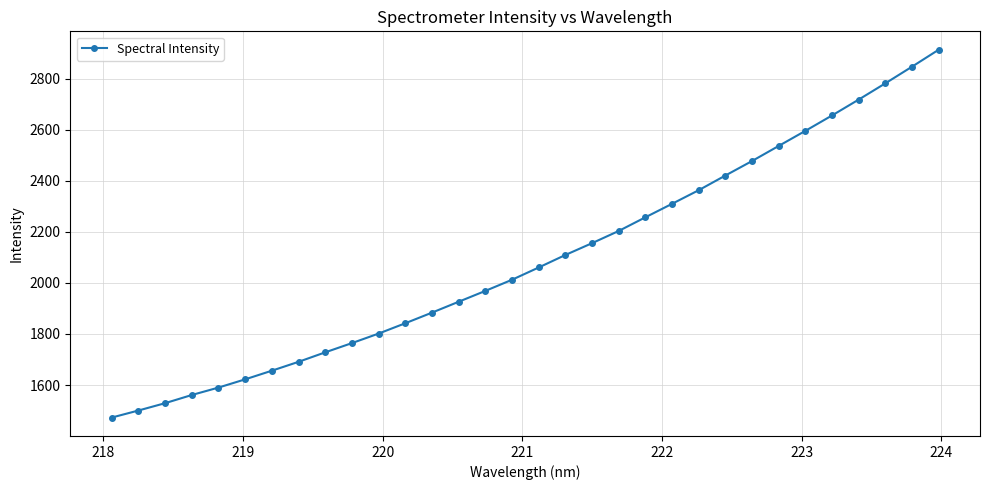

What is the average value?

2092.2